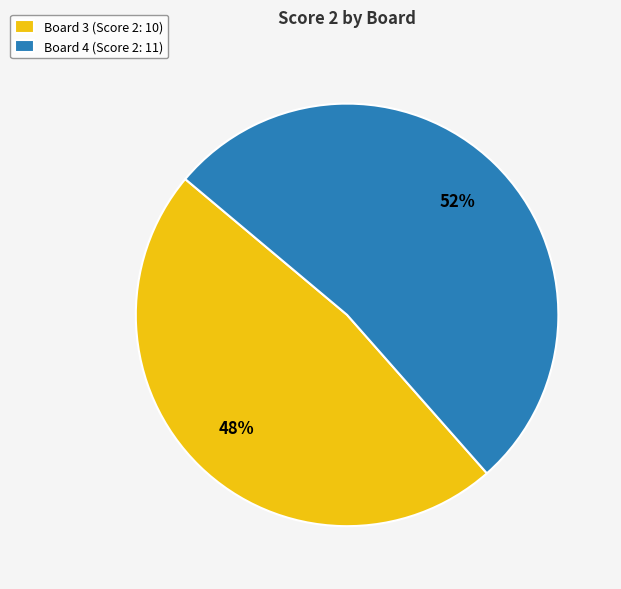

To the nearest percent, what is the average slice percentage?

50%